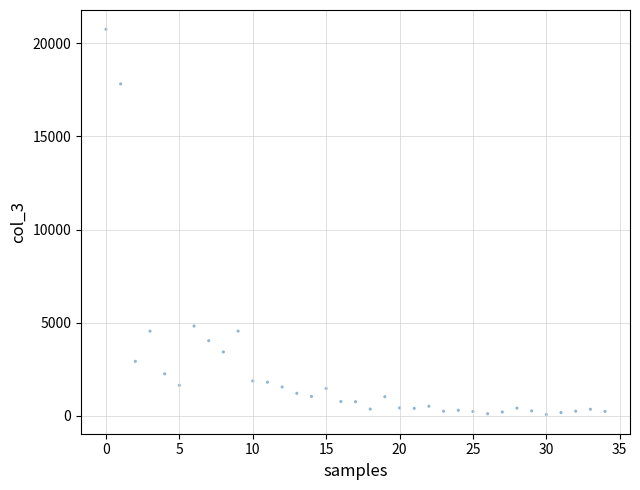

What is the range of Y values (max minus min)?

20676